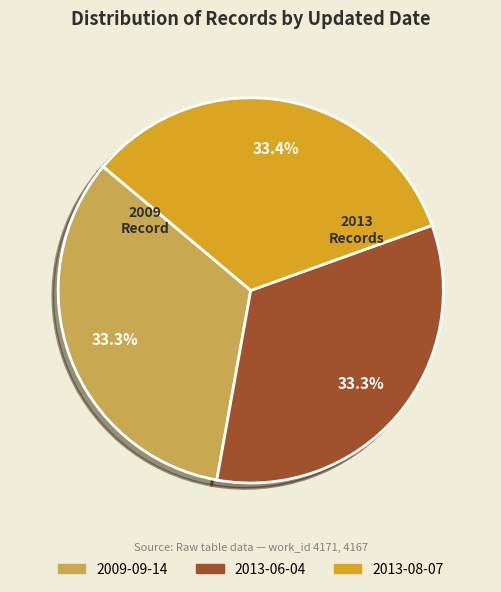

Is there a majority slice in this chart?

No